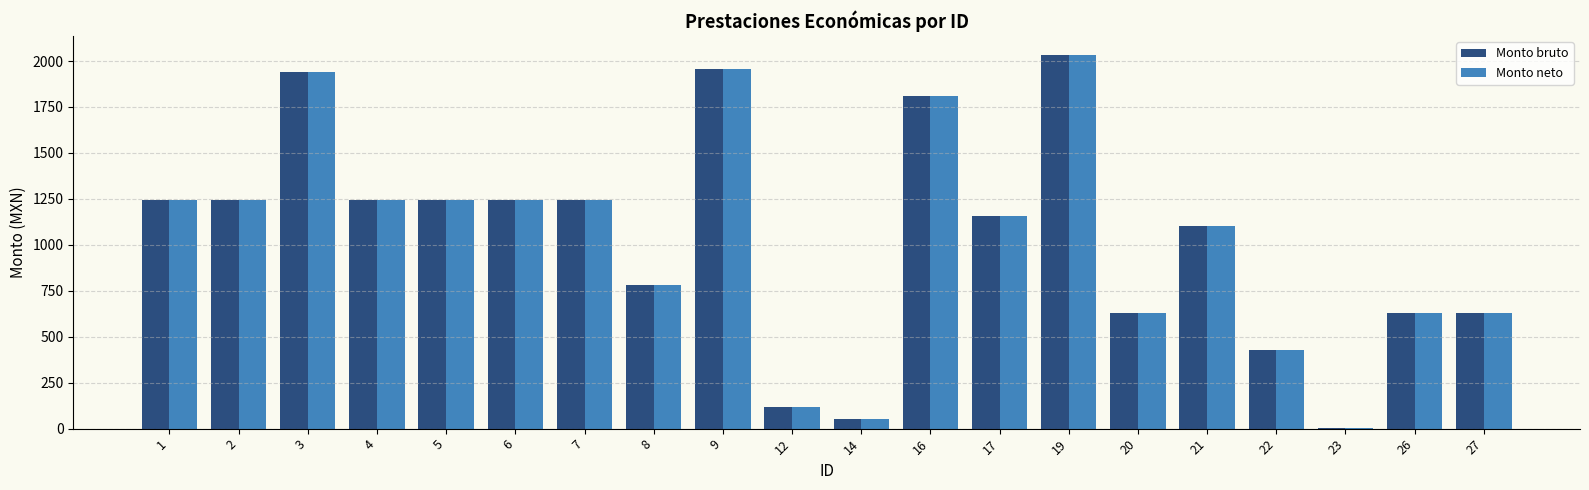

How many distinct data groups are displayed?

2